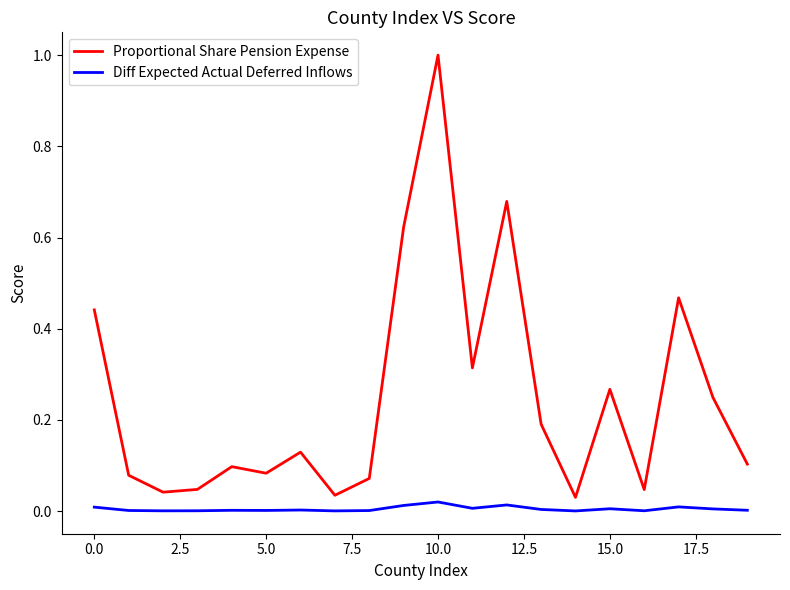

True or false: Diff Expected Actual Deferred Inflows has more than 1 points higher than both neighbors.

True